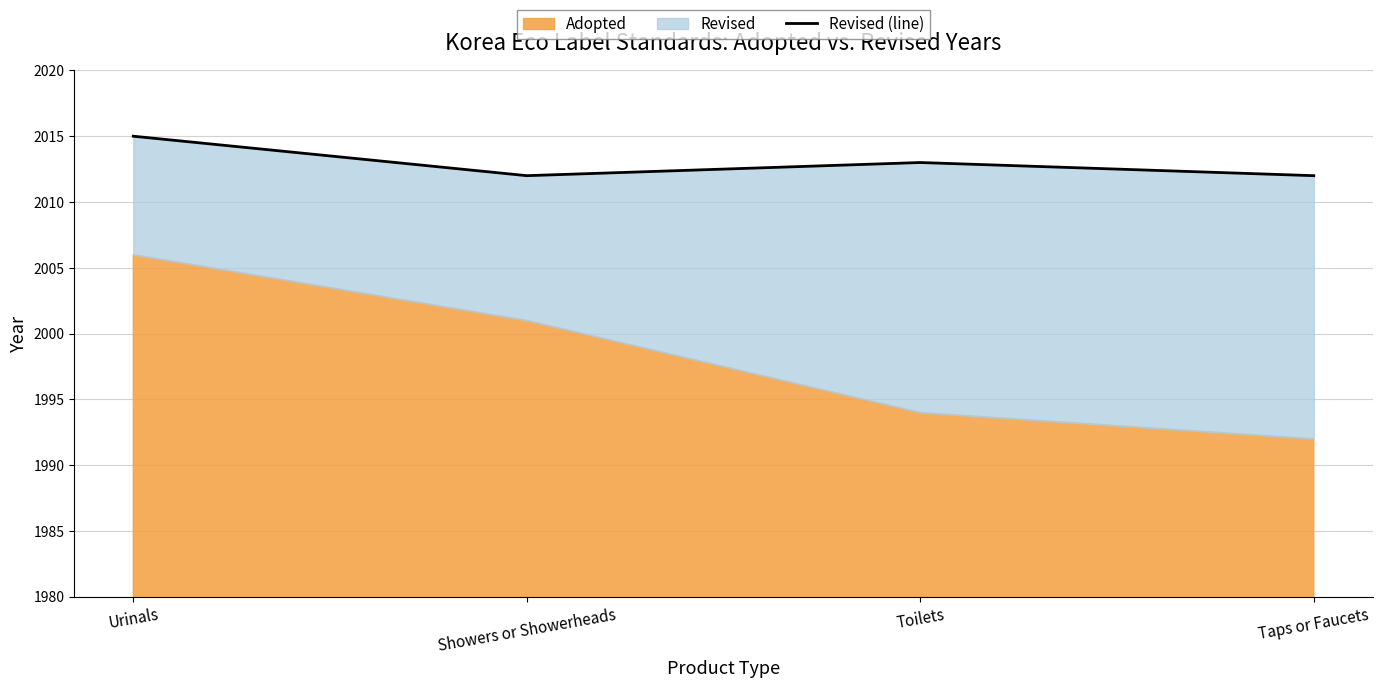

List the labels in order of value, largest first.

Urinals, Toilets, Showers or Showerheads, Taps or Faucets